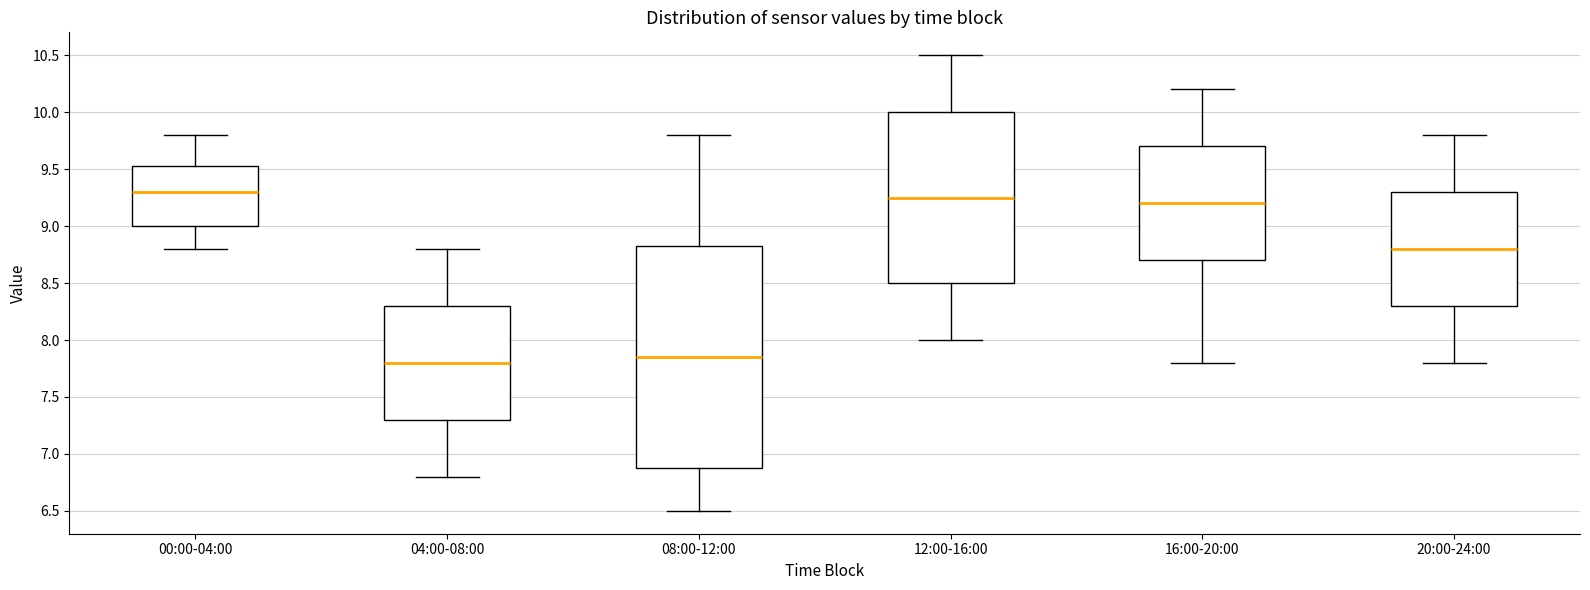

Reading left to right, transcribe this box plot: for each box, give where its median line is, the range the box spans, and where its two whiskers end, as read against the y-axis. The values are not printed on the chart, so give them approximately, as read against the axis.

00:00-04:00: median 9.30, box 9.00 to 9.55, whiskers 8.80 to 9.80
04:00-08:00: median 7.80, box 7.30 to 8.30, whiskers 6.80 to 8.80
08:00-12:00: median 7.85, box 6.90 to 8.85, whiskers 6.50 to 9.80
12:00-16:00: median 9.25, box 8.50 to 10.00, whiskers 8.00 to 10.50
16:00-20:00: median 9.20, box 8.70 to 9.70, whiskers 7.80 to 10.20
20:00-24:00: median 8.80, box 8.30 to 9.30, whiskers 7.80 to 9.80